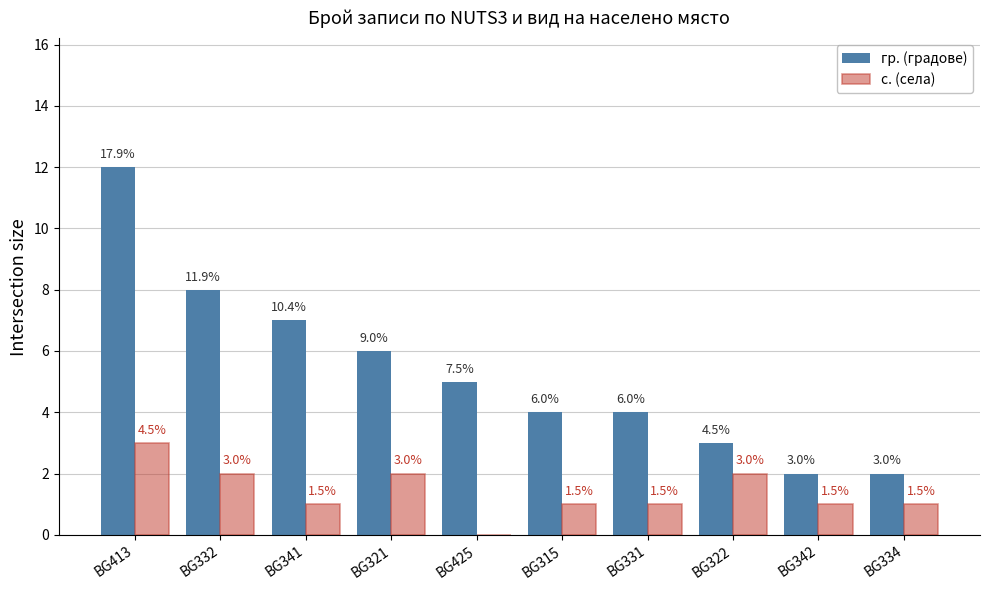

Which category has the lowest value in the с. (села) series?

BG425